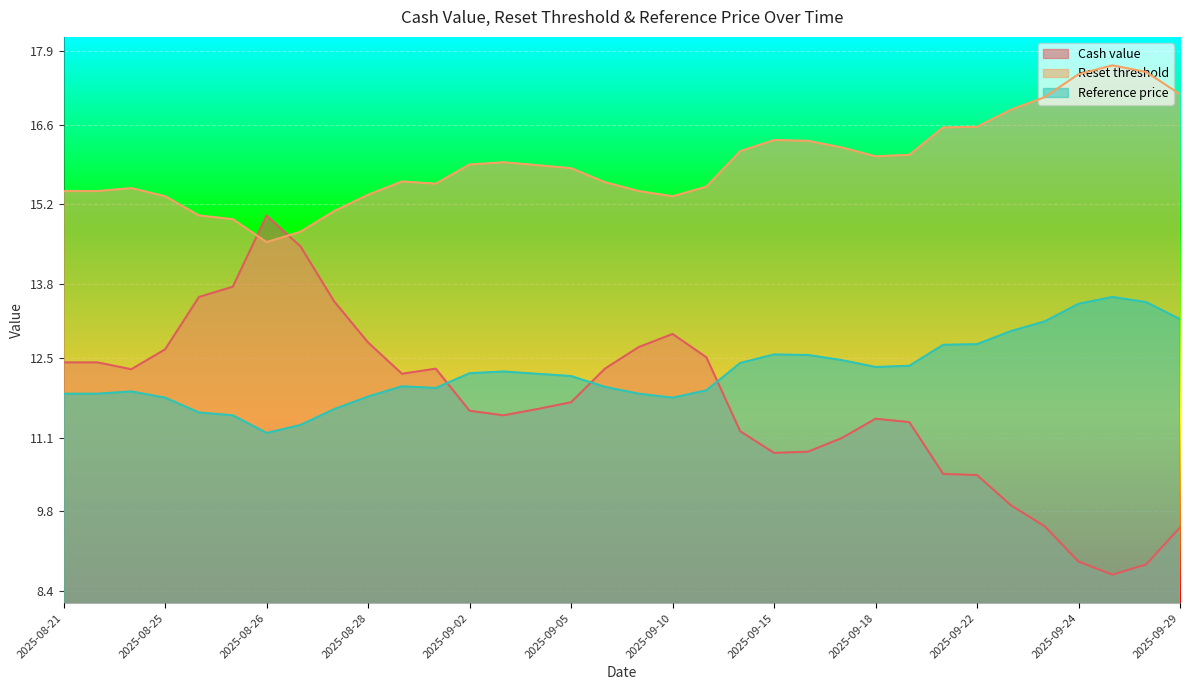

How many intersections are there between Cash value and Reference price?

3